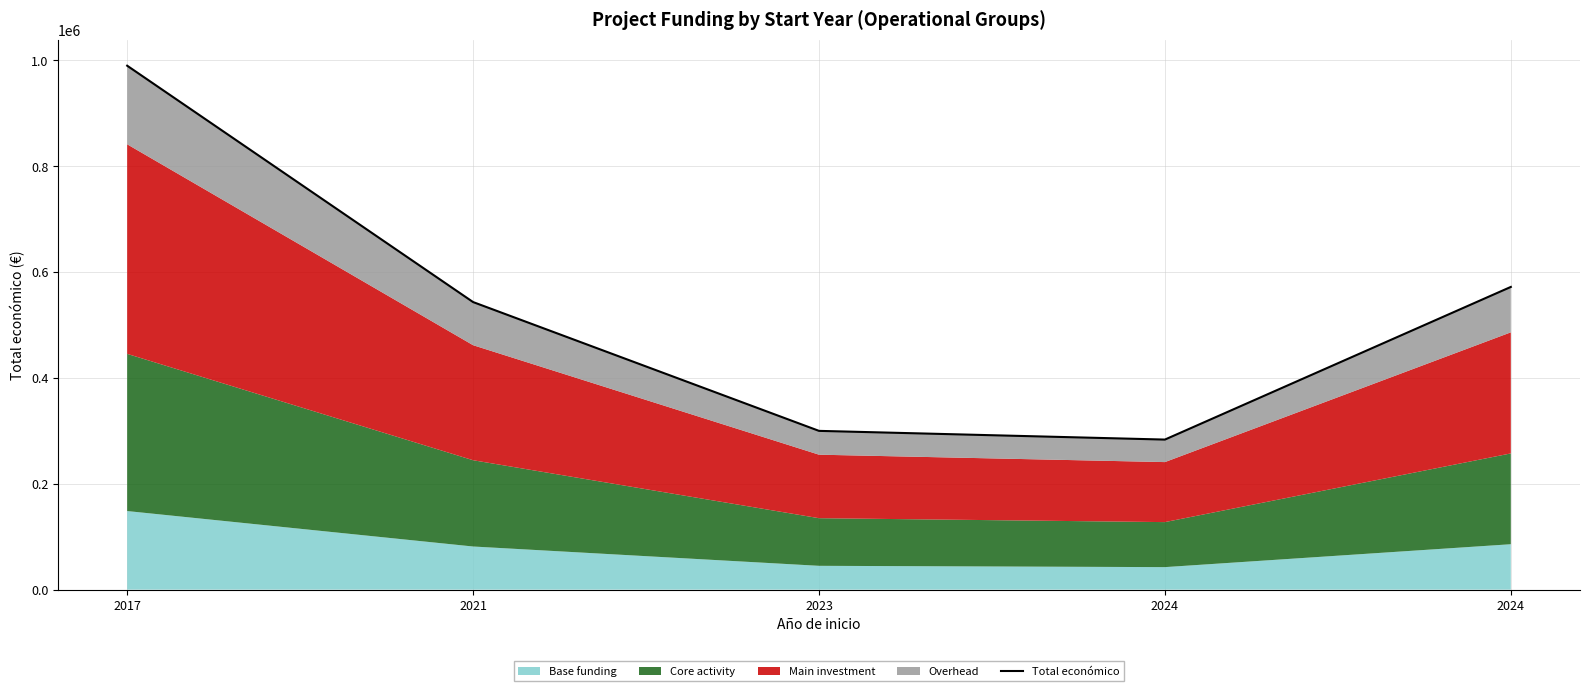

Does the chart display data point markers on the line(s)?

No